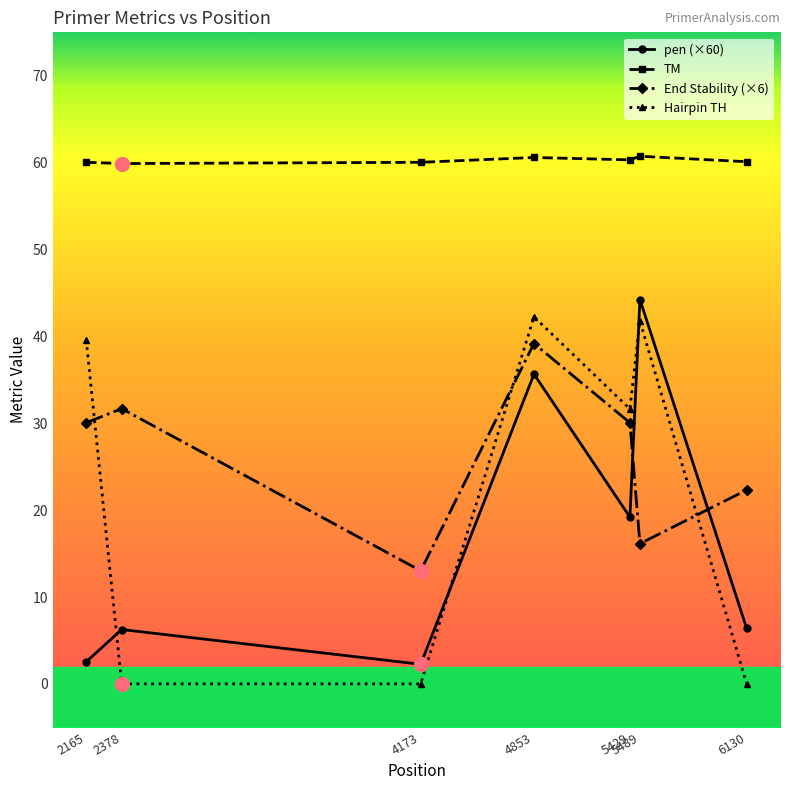

Which series changed the most between 2165 and 4853?

pen (×60)